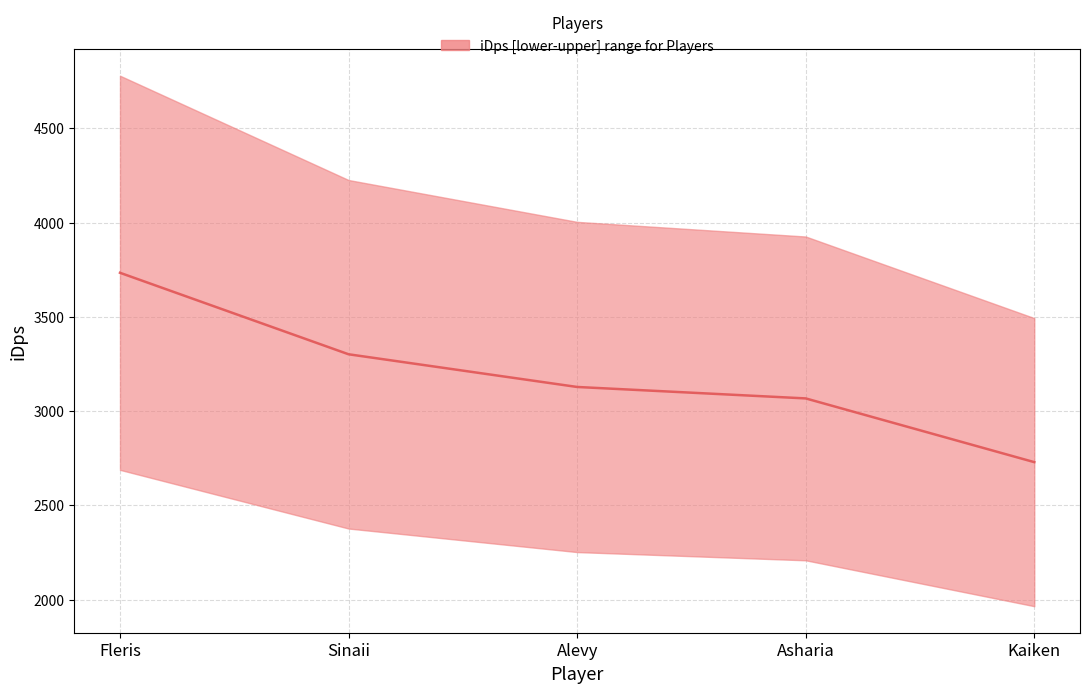

Rank the categories by value from lowest to highest.

Kaiken, Asharia, Alevy, Sinaii, Fleris